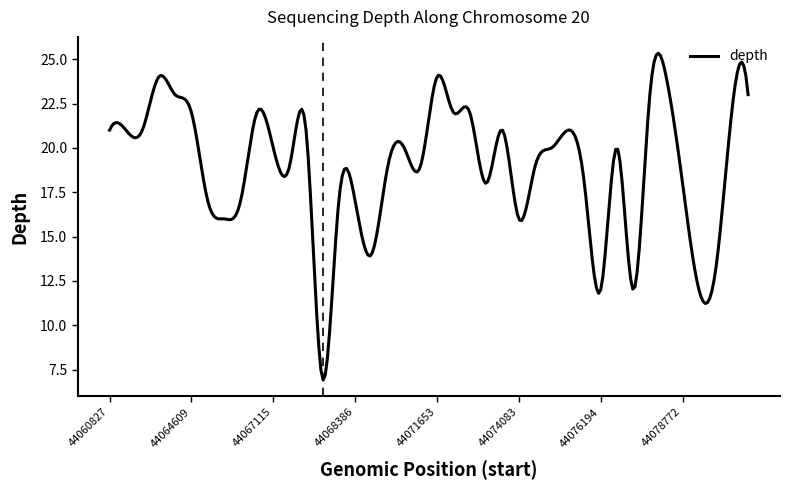

What is the smallest value displayed?

6.9